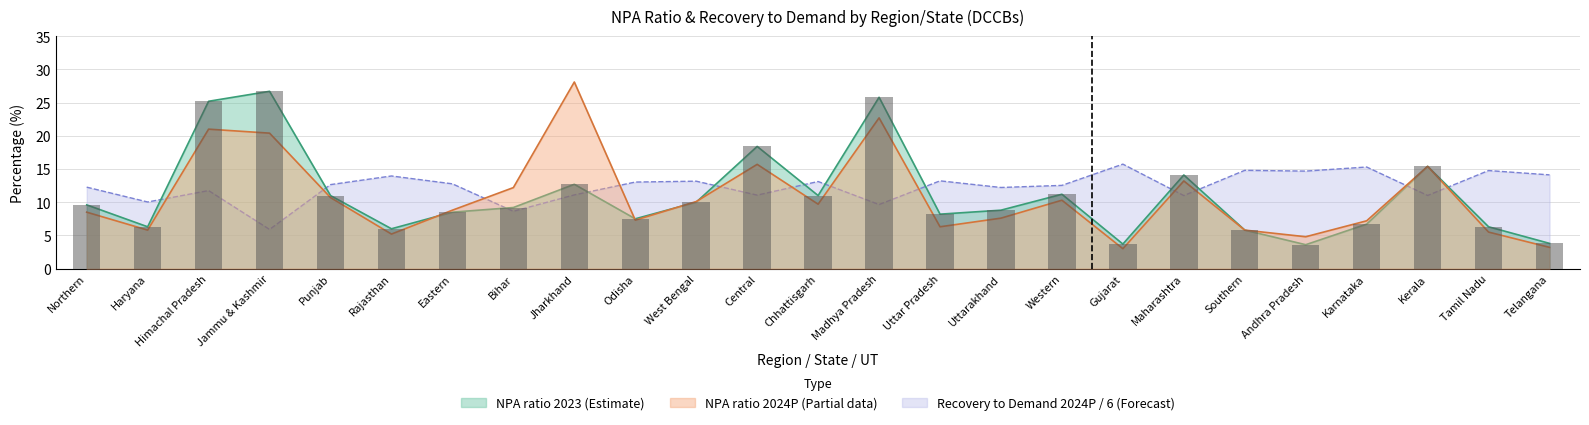

What is the average value of the Recovery to Demand 2024P (%) series?

12.3